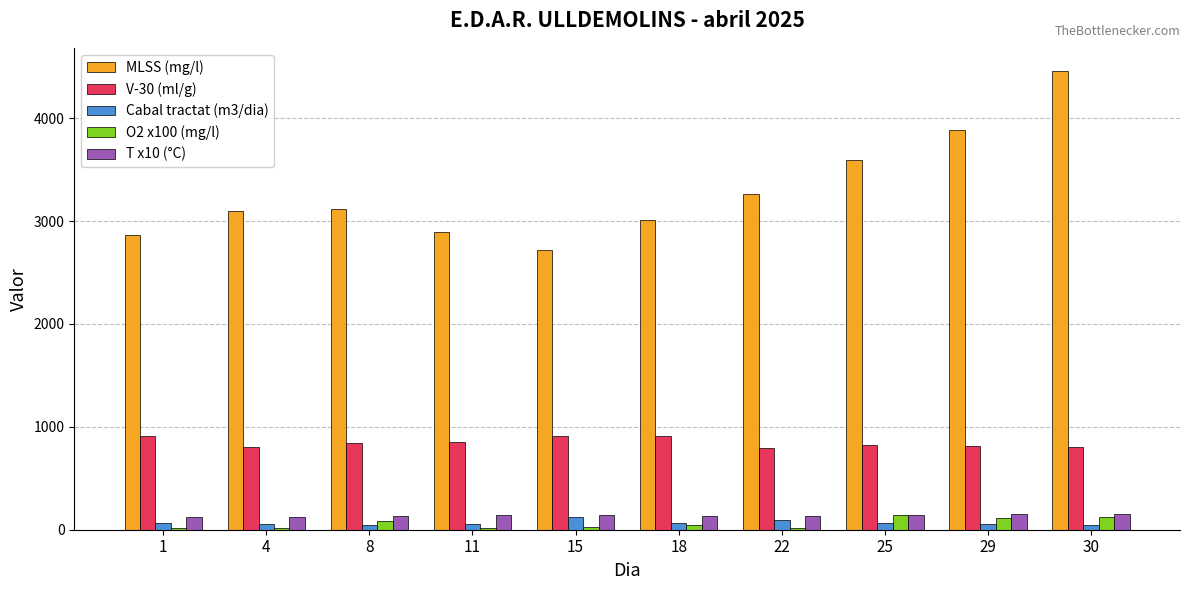

How many bars are there in each group?

5